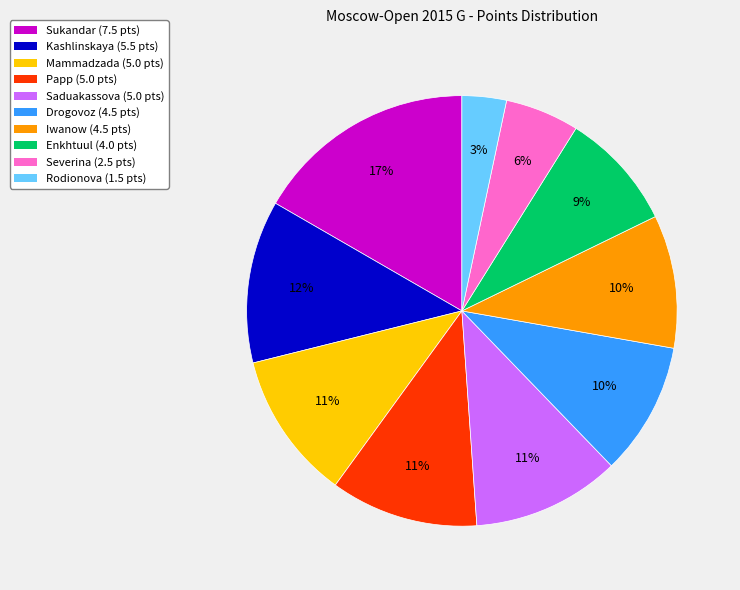

How many segments does this pie chart have?

10